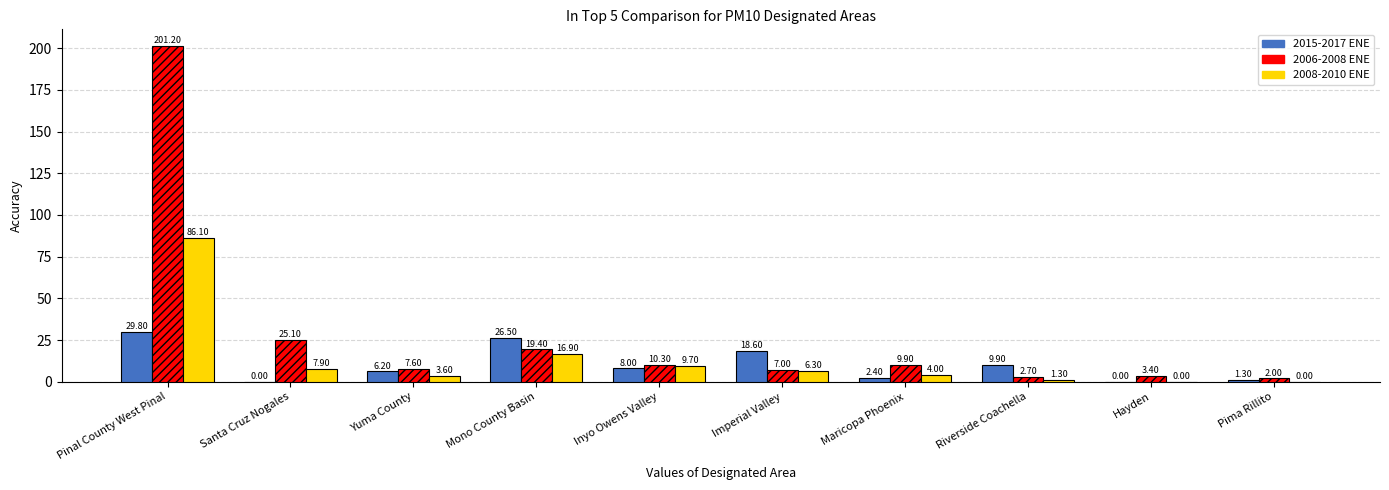

What is the difference between the 2015-2017 ENE values at Mono County Basin and Pinal County West Pinal?

3.3